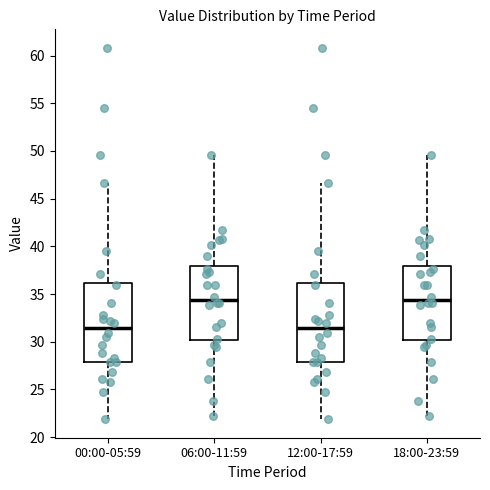

Reading left to right, read every box against the y-axis: the position of its median line, the range the box covers, and the ends of its whiskers. The values are not printed on the chart, so give them approximately, as read against the axis.

00:00-05:59: median 31.5, box 28.0 to 36.0, whiskers 22.0 to 46.5
06:00-11:59: median 34.5, box 30.0 to 38.0, whiskers 22.0 to 49.5
12:00-17:59: median 31.5, box 28.0 to 36.0, whiskers 22.0 to 46.5
18:00-23:59: median 34.5, box 30.0 to 38.0, whiskers 22.0 to 49.5